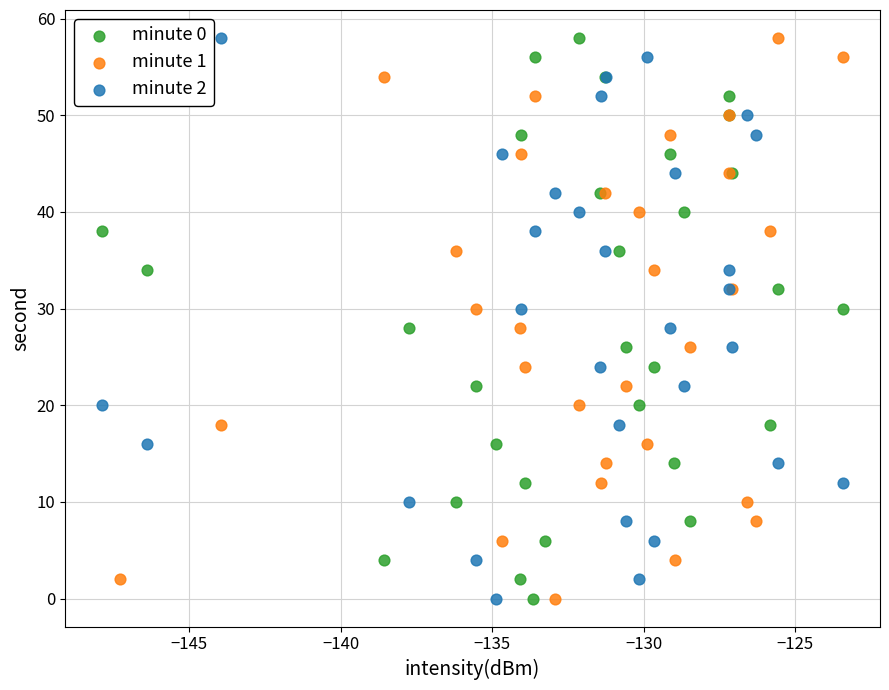

What are all the series names shown in the legend?

minute 0, minute 1, minute 2